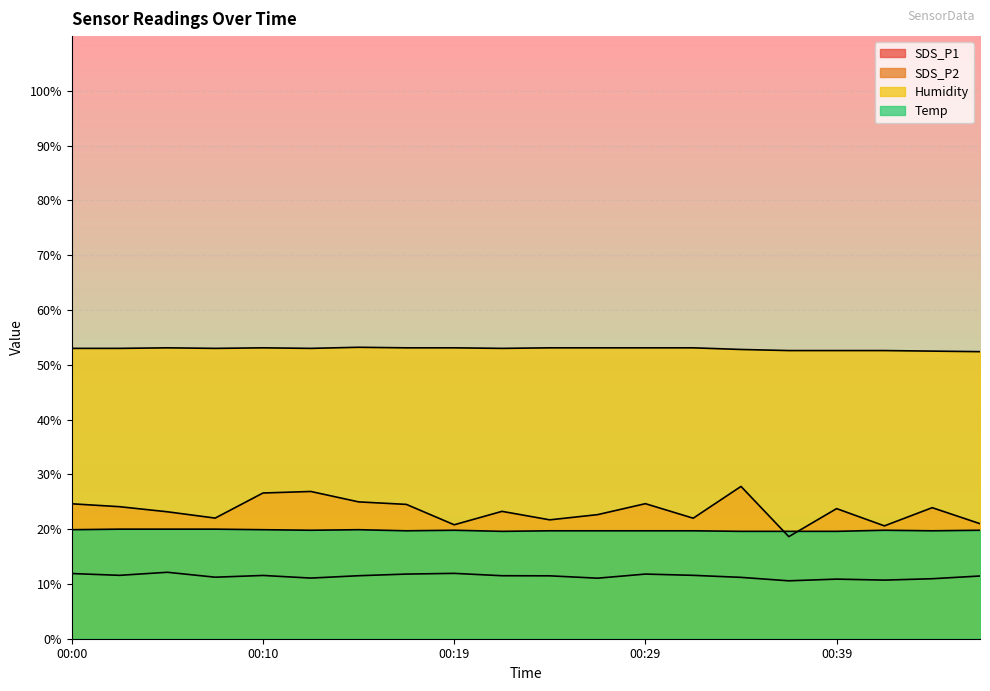

What is the value of the SDS_P2 point at the 16th from the left?

10.6